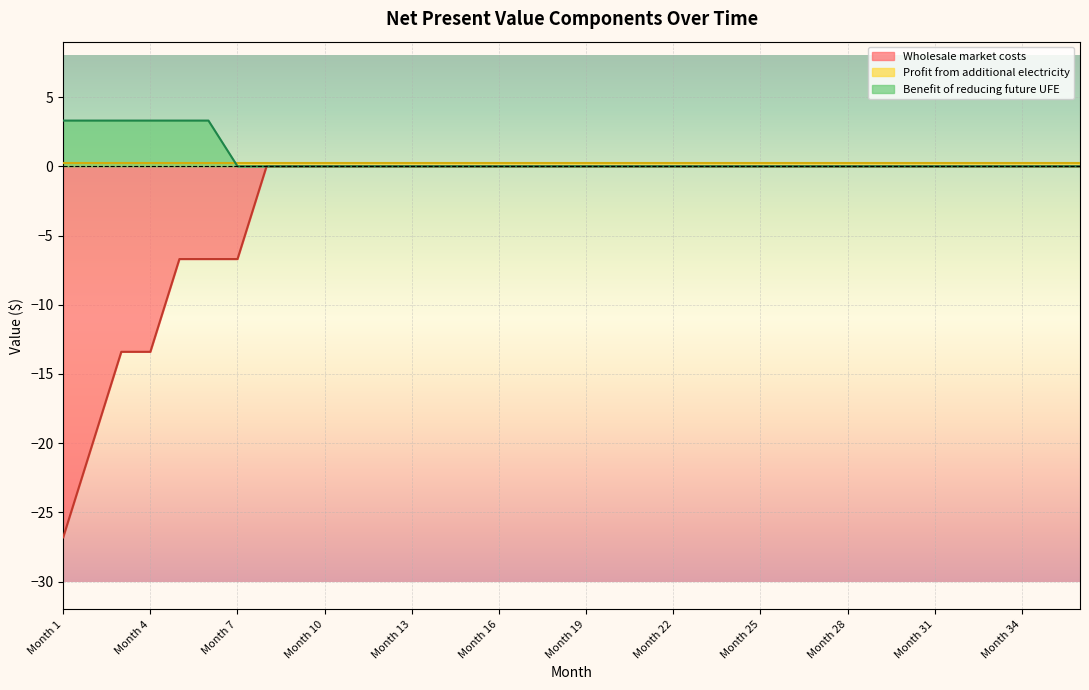

Which series has the widest spread of values?

Wholesale market costs